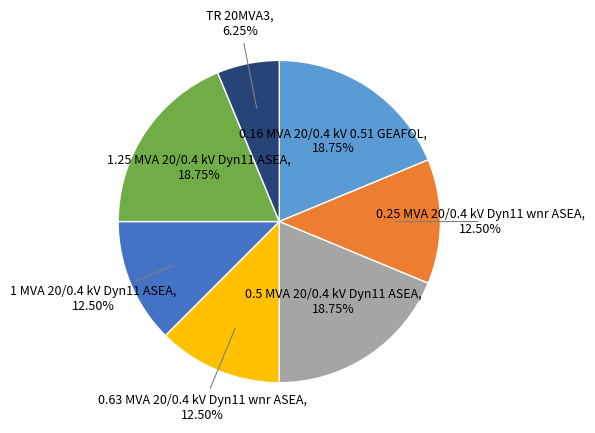

Is there any slice that represents more than half of the pie?

No